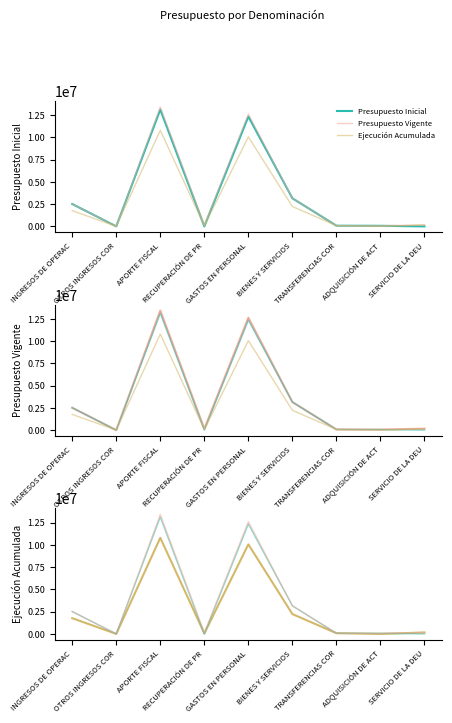

What is the label of the 5th point from the right?

GASTOS EN PERSONAL